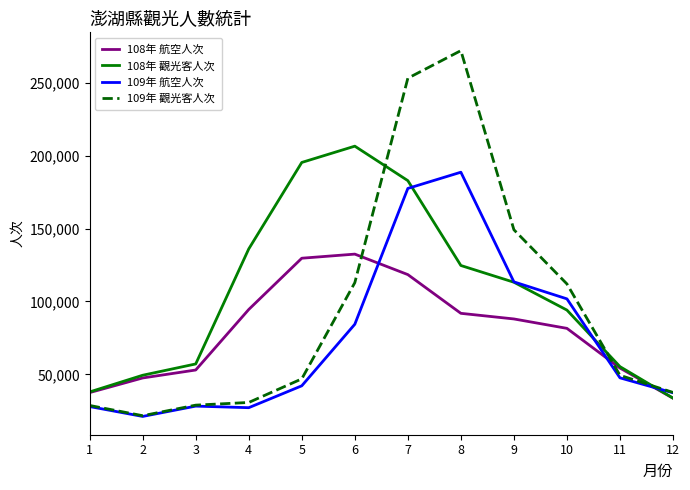

What is the difference between the 109年 航空人次 values at 10 and 1?

73872.0